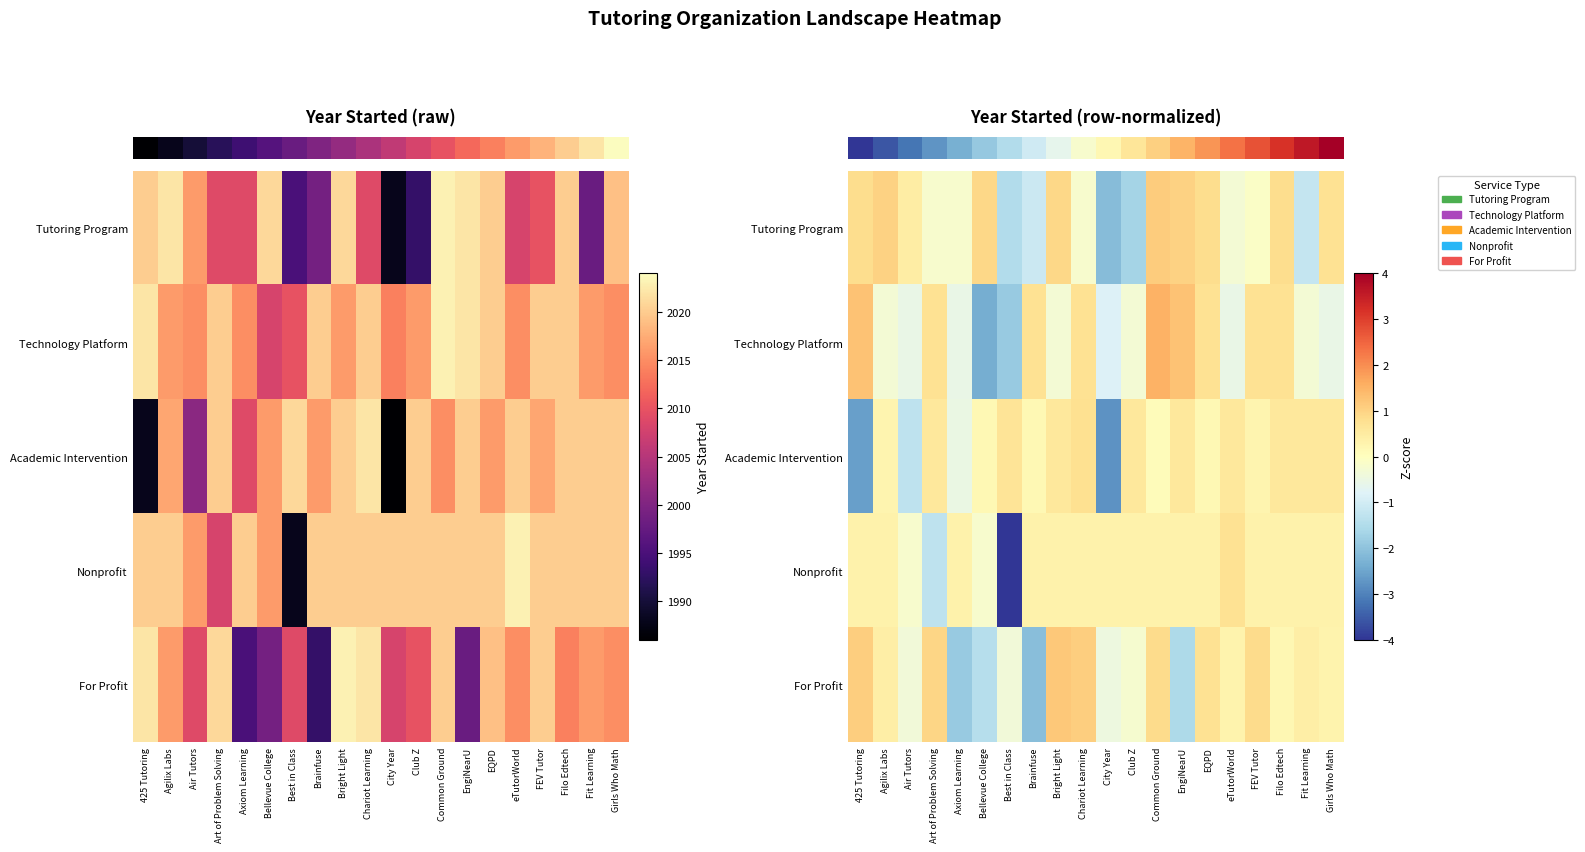

Is it true that row_3 equals 0.3 at City Year?

True